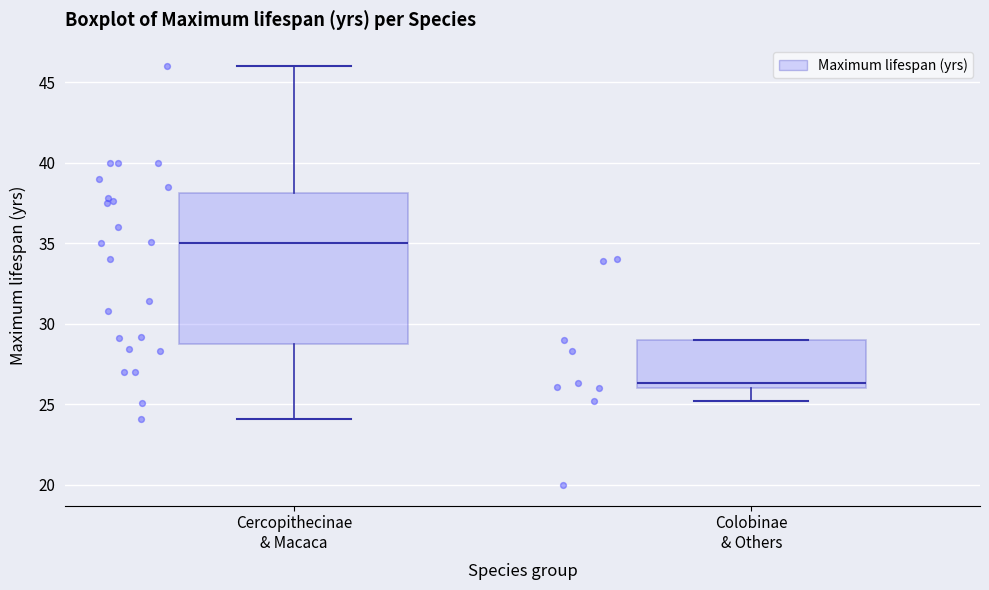

Which box is the tallest, from its lower edge to its upper edge?

Cercopithecinae & Macaca